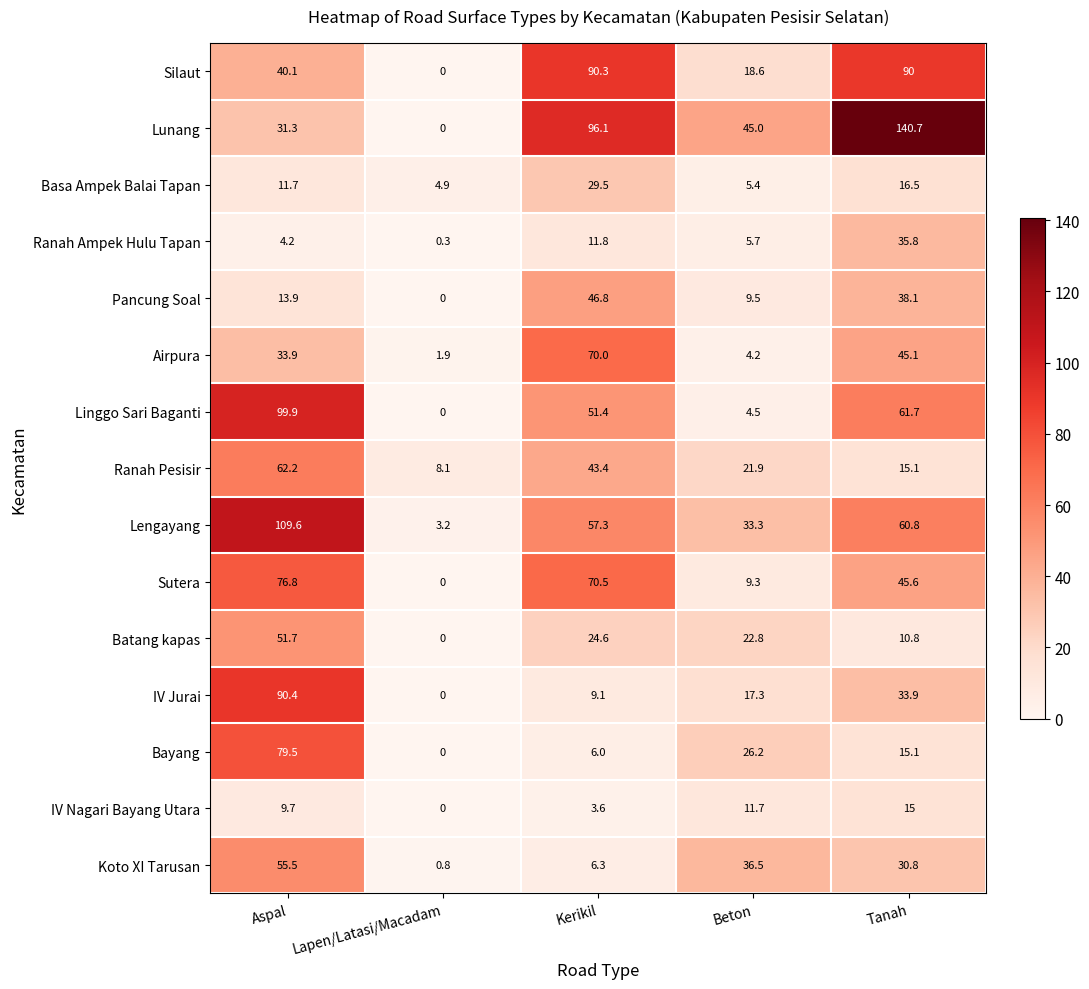

Is it true that Lengayang equals 57.3 at Kerikil?

True